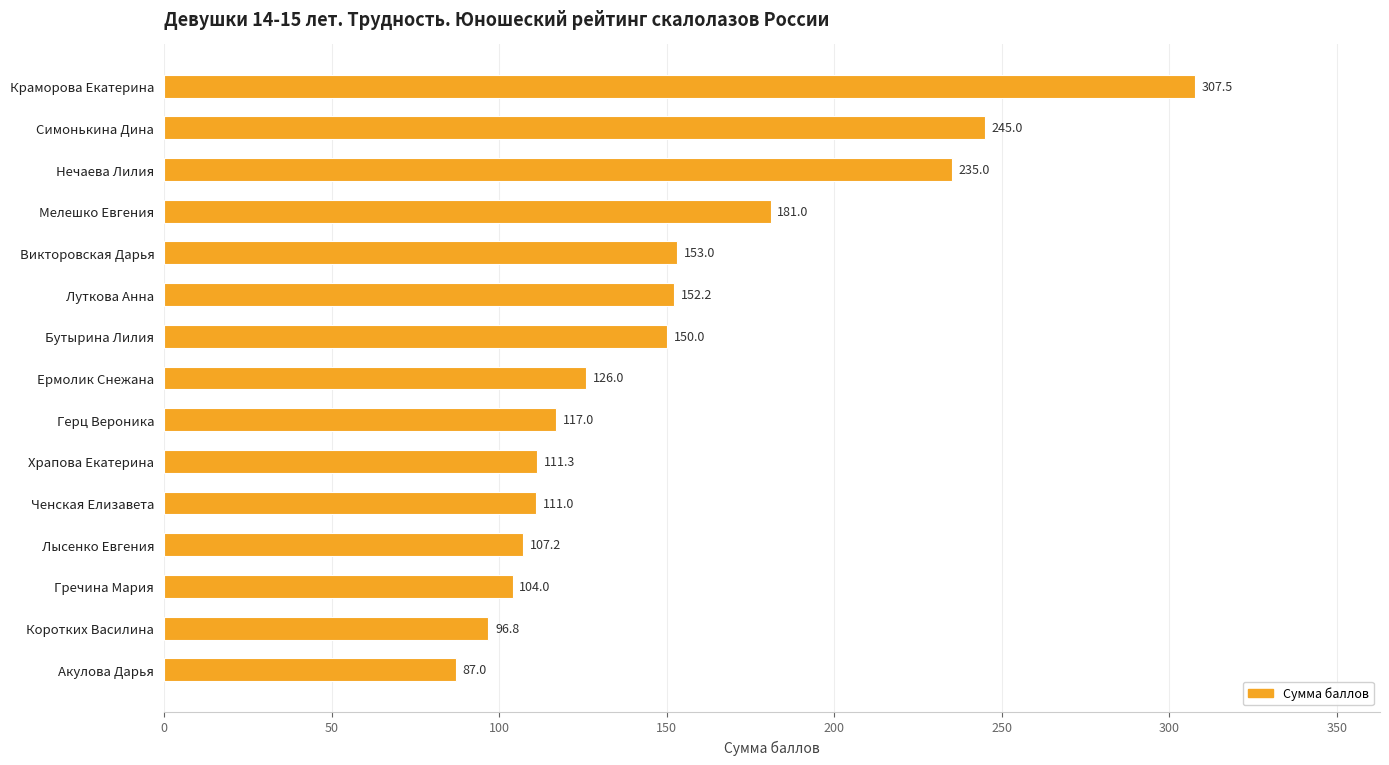

What is the label of the 4th bar from the bottom?

Лысенко Евгения